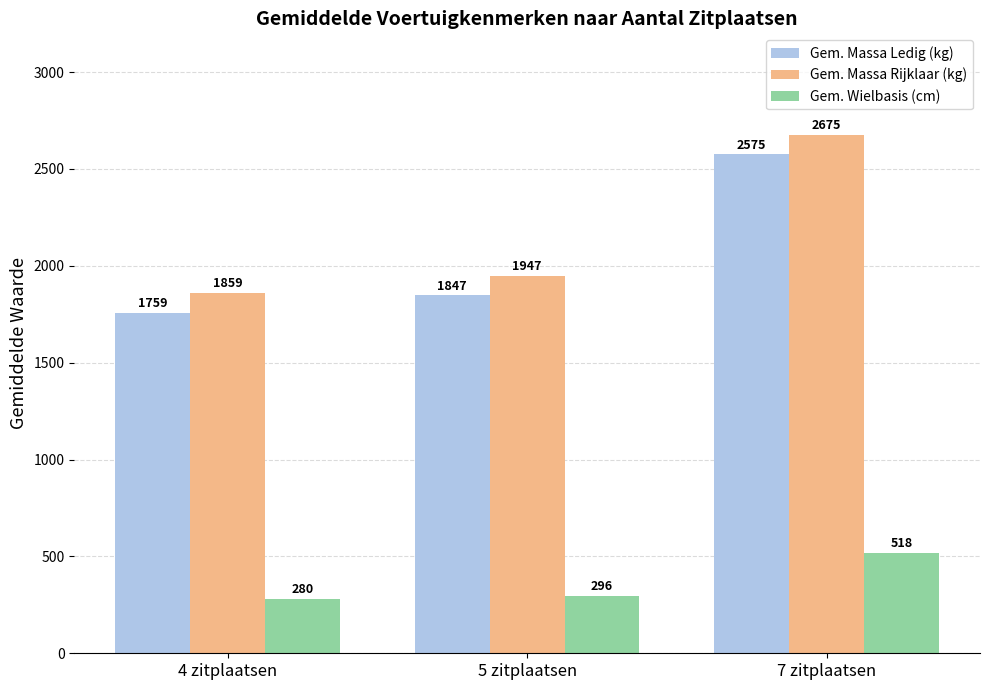

How many values in the Gem. Massa Rijklaar (kg) series are below 1947?

1